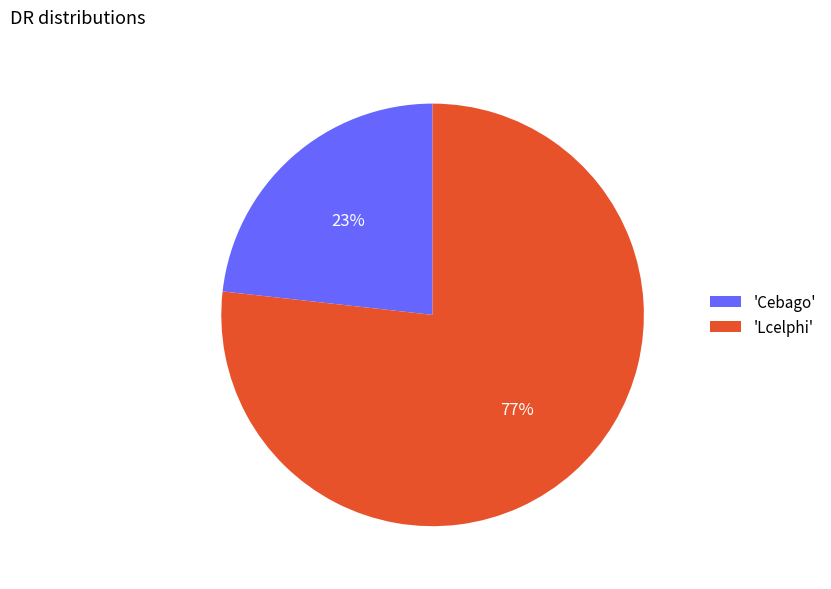

Rank the categories by value from lowest to highest.

'Cebago', 'Lcelphi'